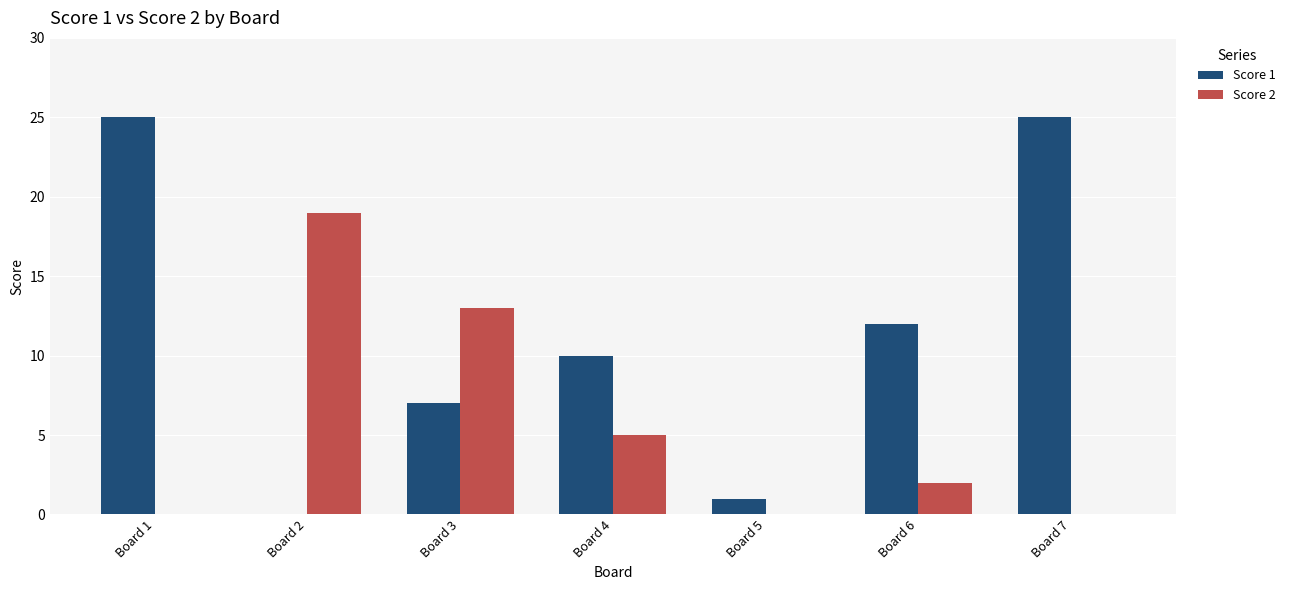

Reading right to left, list all the values displayed in this chart.

Score 1: Board 7=25	Board 6=12	Board 5=1	Board 4=10	Board 3=7	Board 2=0	Board 1=25
Score 2: Board 7=0	Board 6=2	Board 5=0	Board 4=5	Board 3=13	Board 2=19	Board 1=0